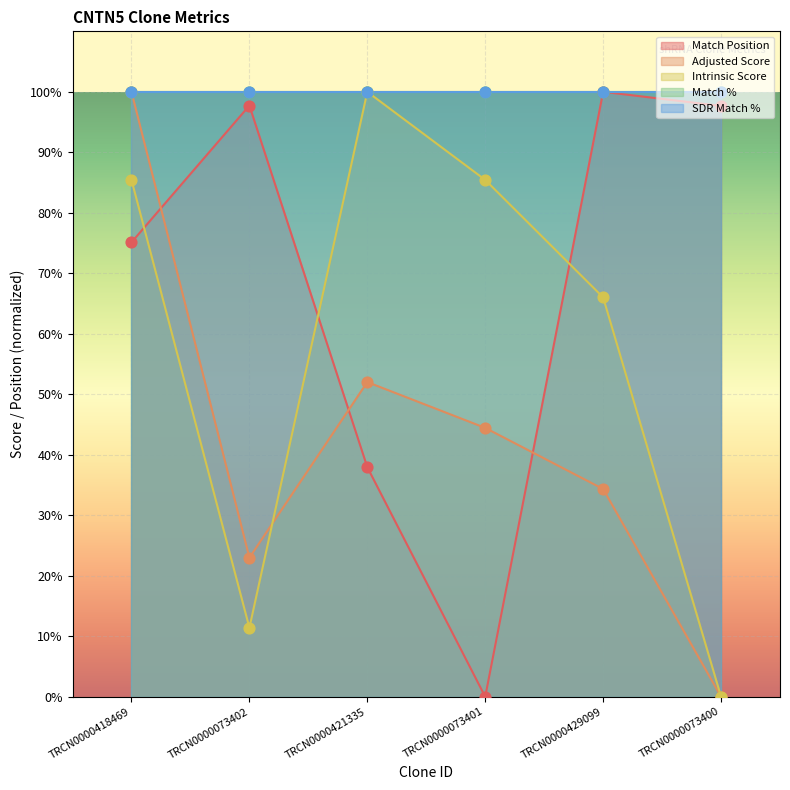

Where is Intrinsic Score nearest to the value 50?

TRCN0000429099